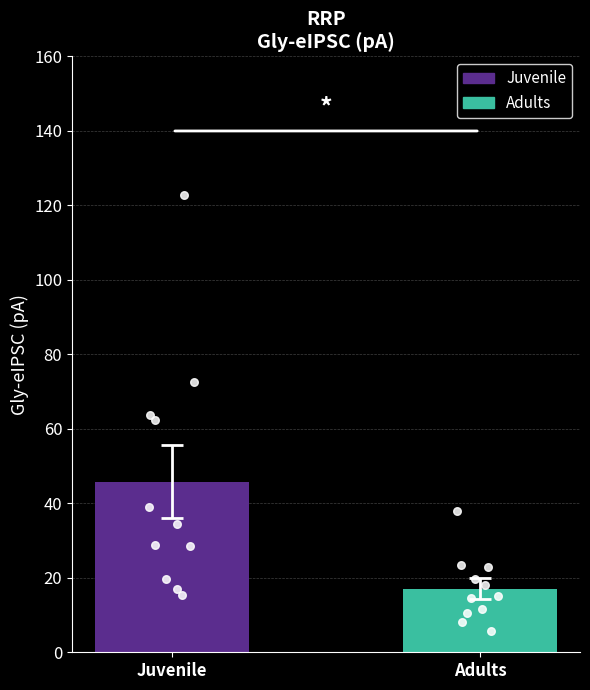

Which series has the largest Y range (max minus min)?

Juvenile